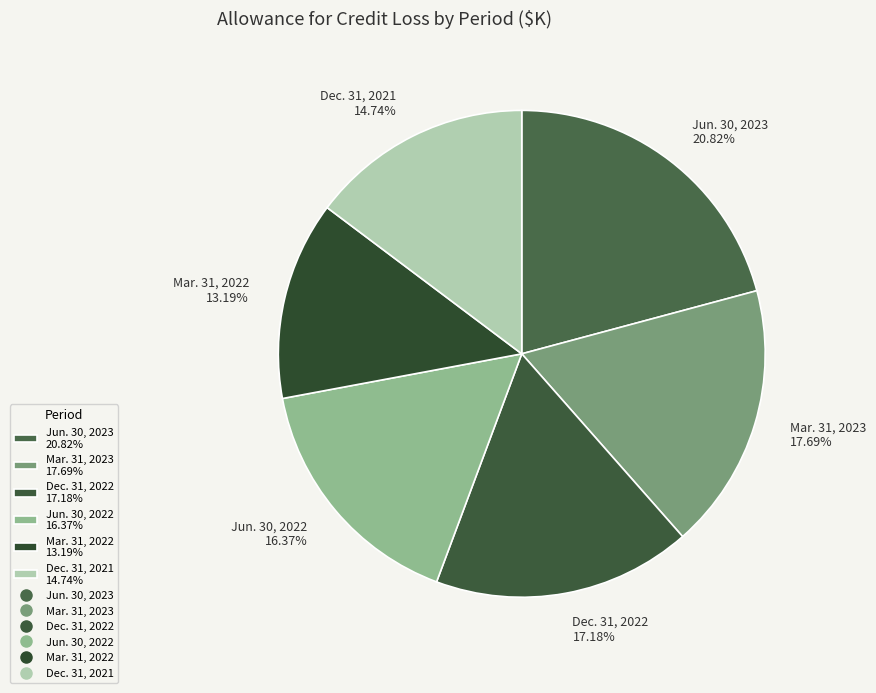

Which has a higher value, Mar. 31, 2022 or Dec. 31, 2021?

Dec. 31, 2021